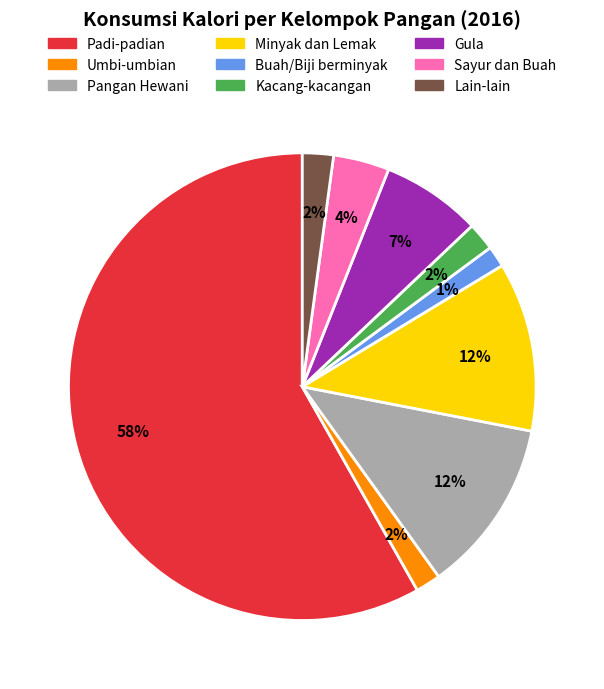

To the nearest percent, what portion does Umbi-umbian represent?

2%